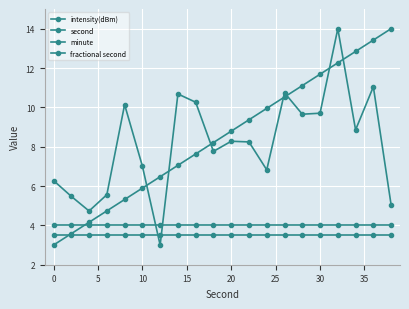

Does the chart have visible grid lines?

Yes